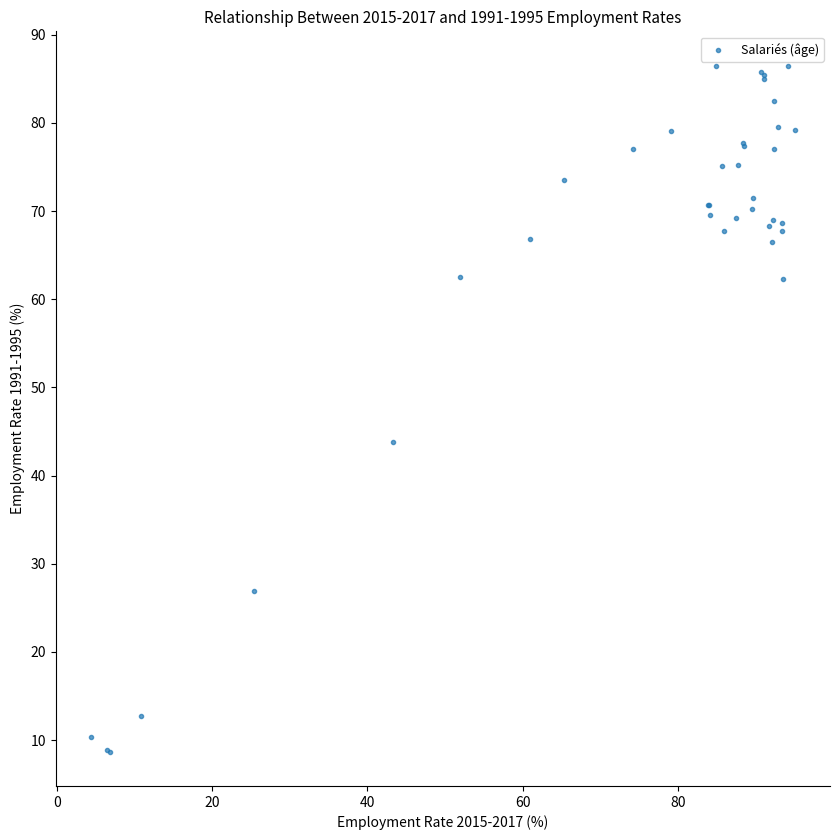

What Y value in the scatter plot is closest to 47?

43.9